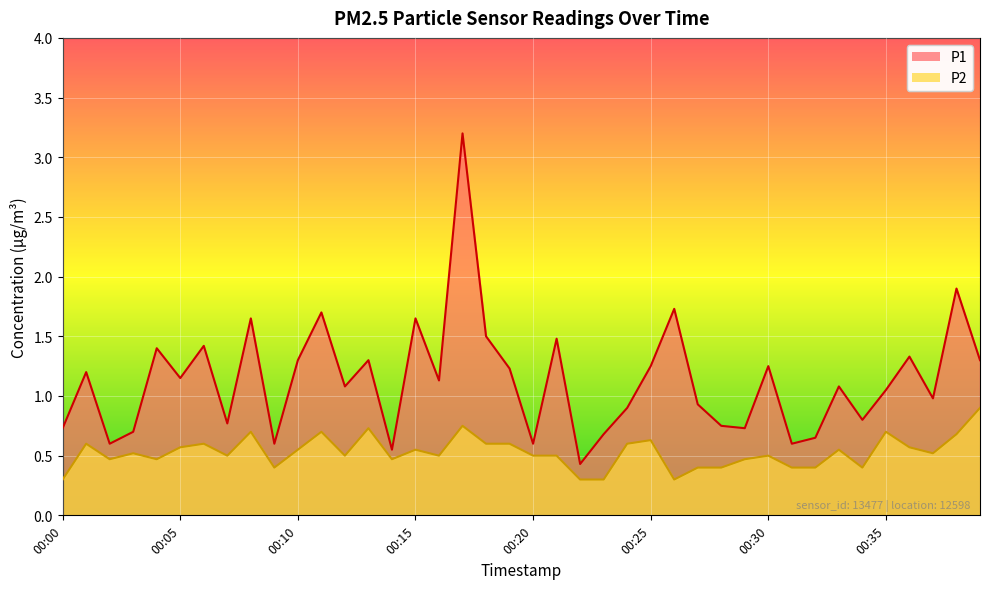

How many lines are shown in the chart?

2